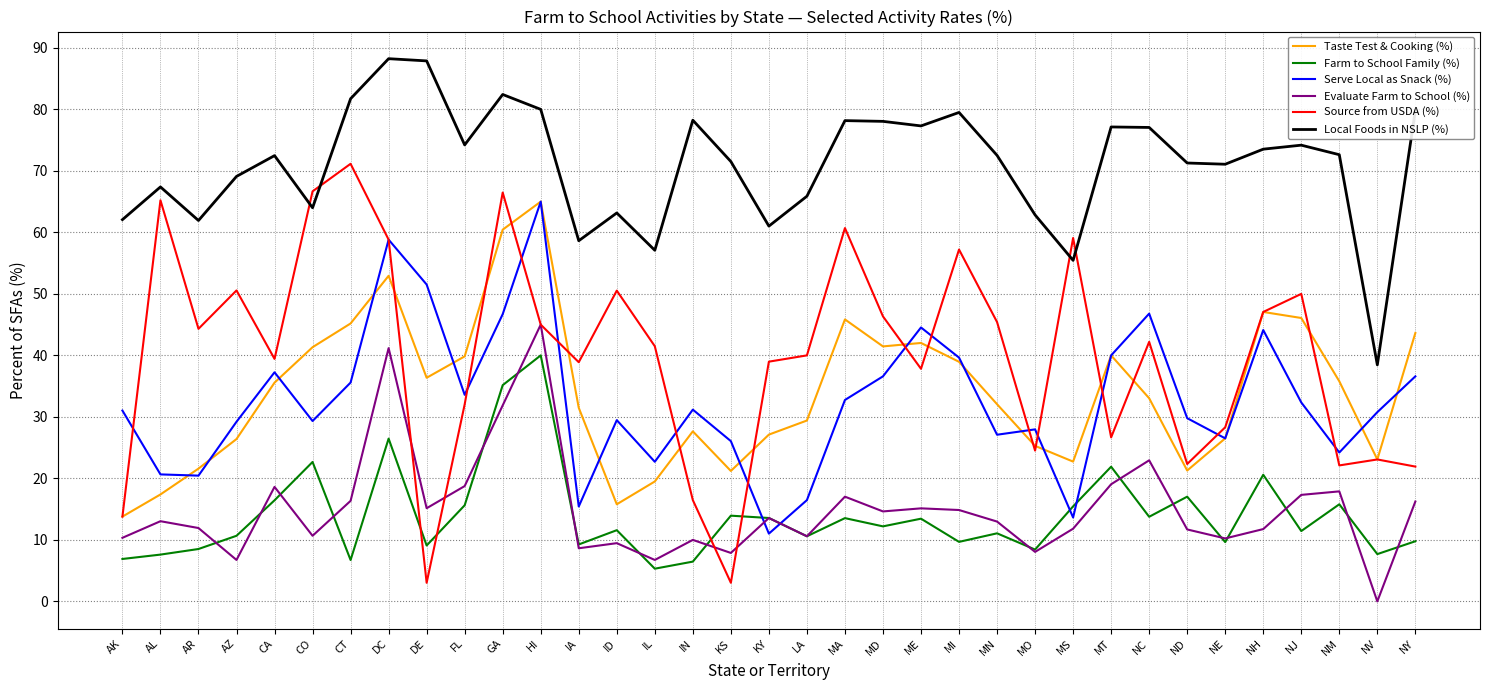

What is the difference between the highest and lowest values at NY?

70.1